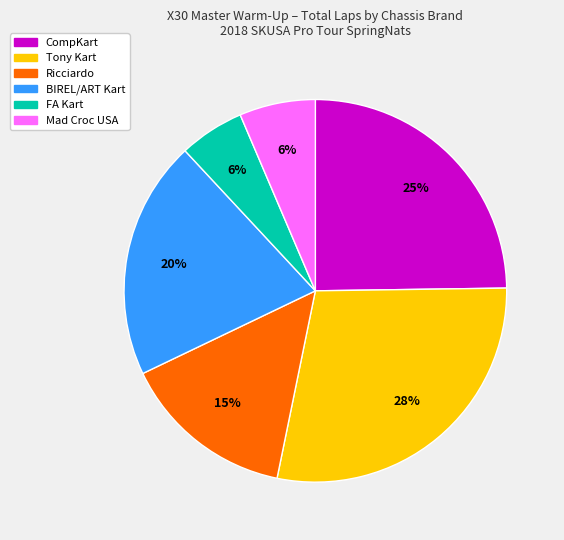

To the nearest percent, what is the average slice percentage?

17%